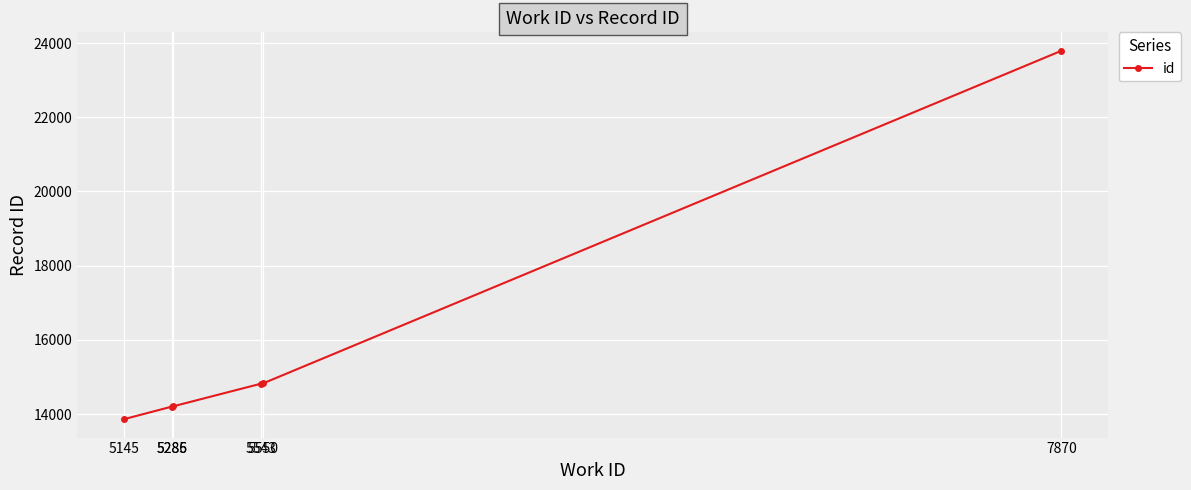

What is the change in value from 5286 to 5550?

+626